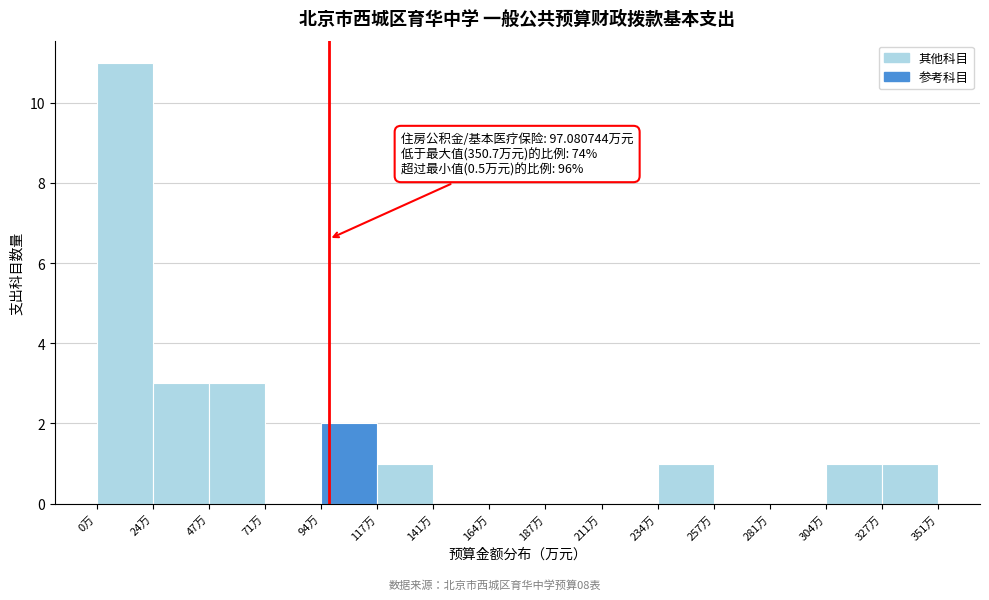

Which range on the x-axis has the tallest bar?

0 to 25